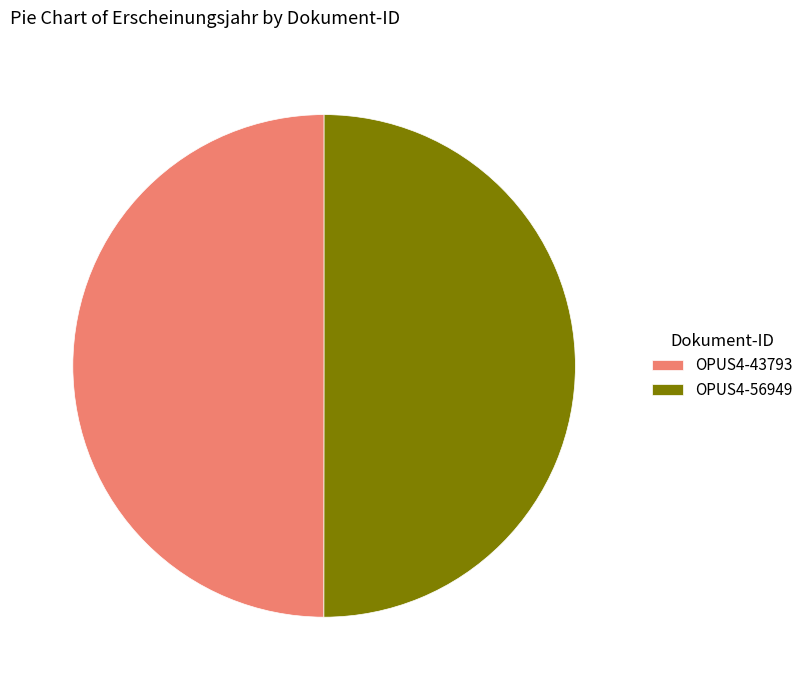

The OPUS4-56949 slice represents 45% of the pie. True or false?

False